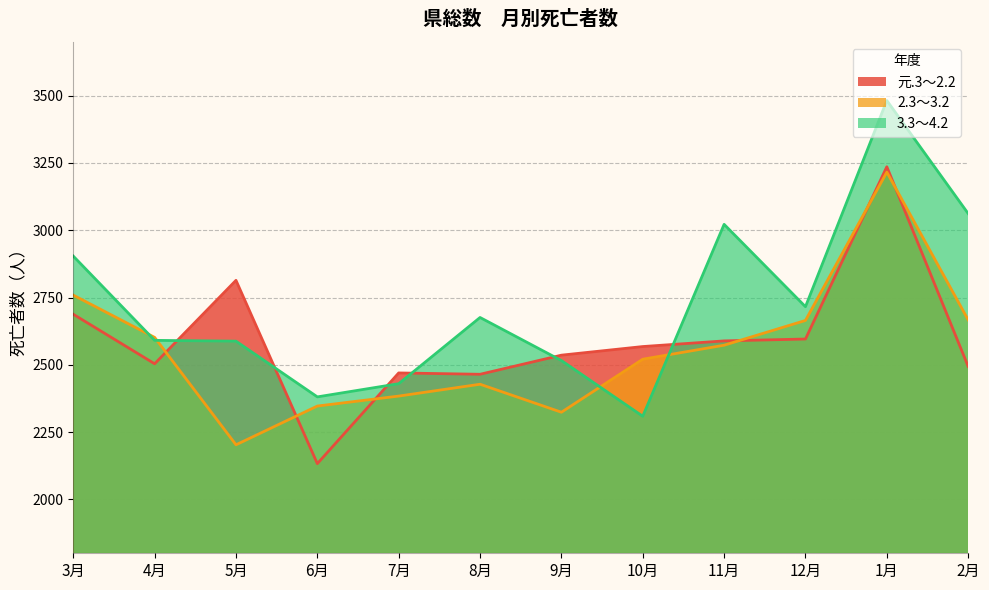

How many times do 3.3～4.2 and 元.3～2.2 cross each other?

6